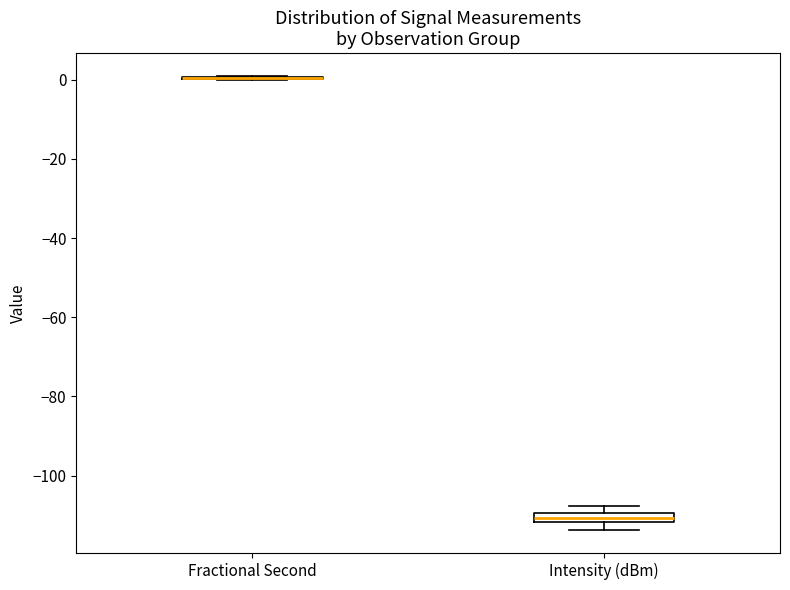

Where is the lower edge of the box for Intensity (dBm) on the y-axis? The values are not printed on the chart, so give them approximately, as read against the axis.

-112